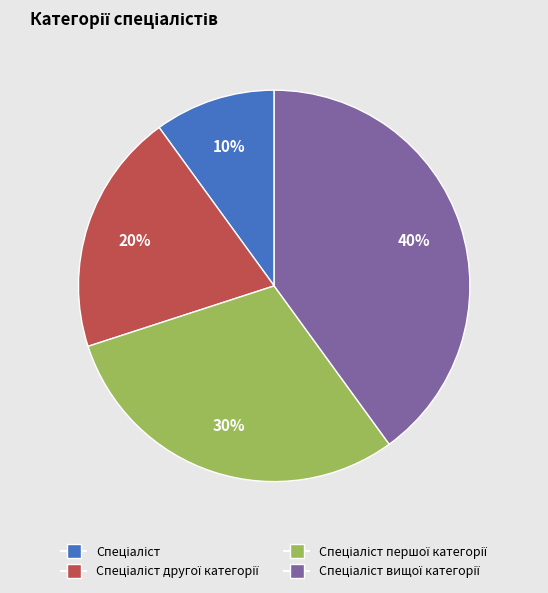

Is there any slice that represents more than half of the pie?

No